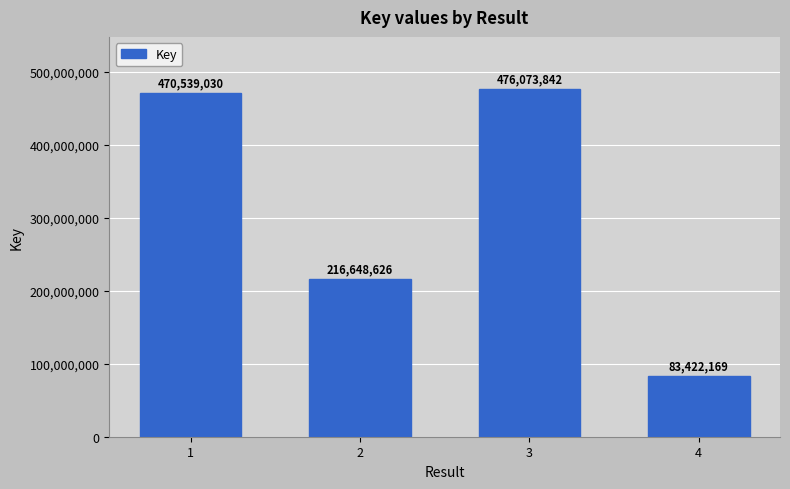

What is the difference between the maximum and minimum values?

392651673